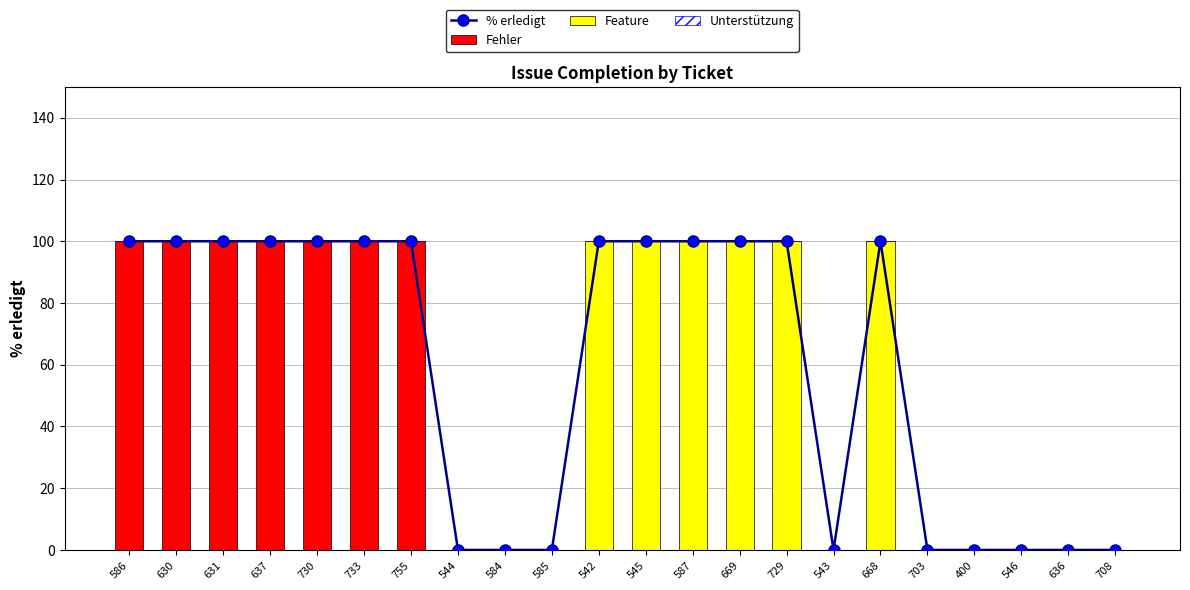

What is the difference between the Fehler values at 637 and 584?

100